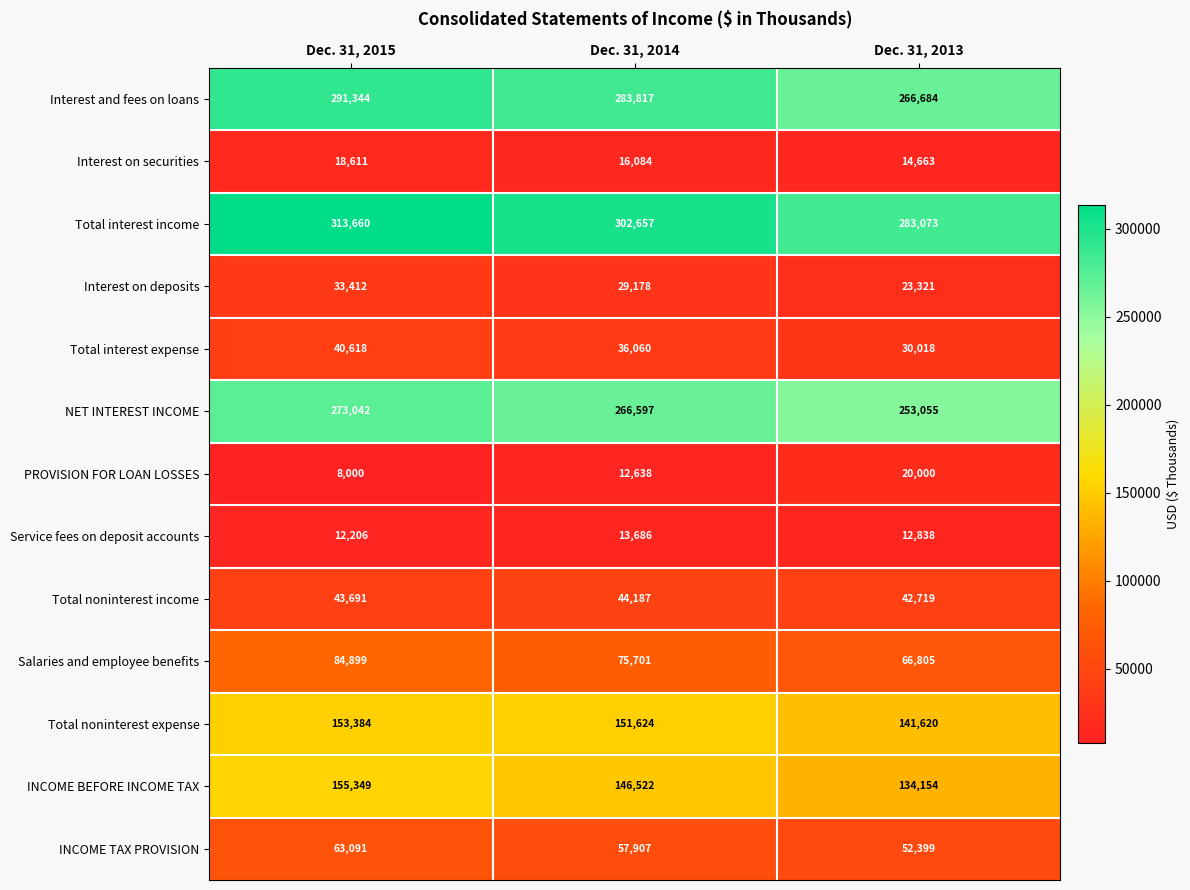

At which category does the chart reach its minimum across all series?

Dec. 31, 2015